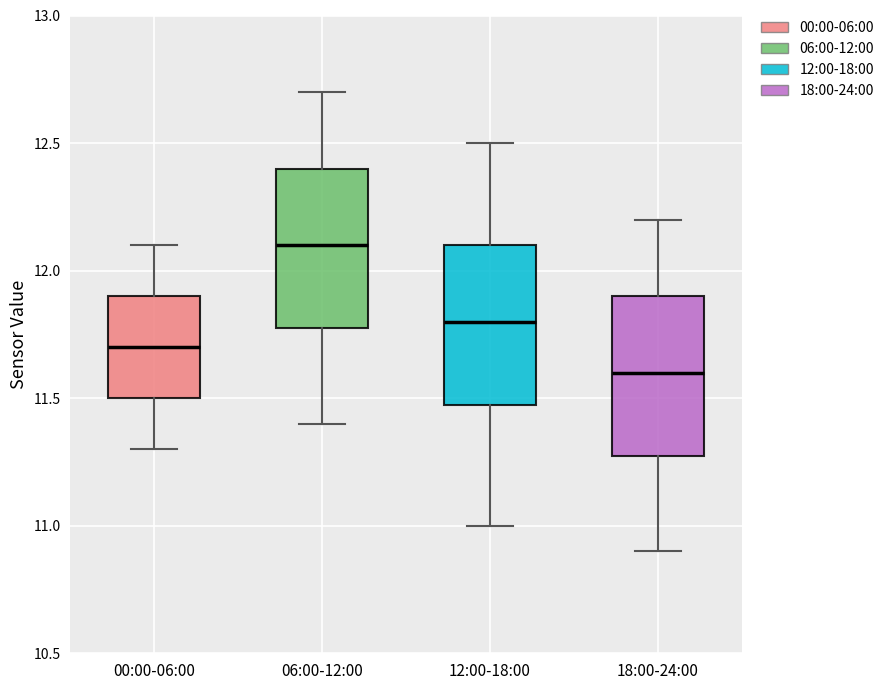

Which box's median line is the lowest?

18:00-24:00